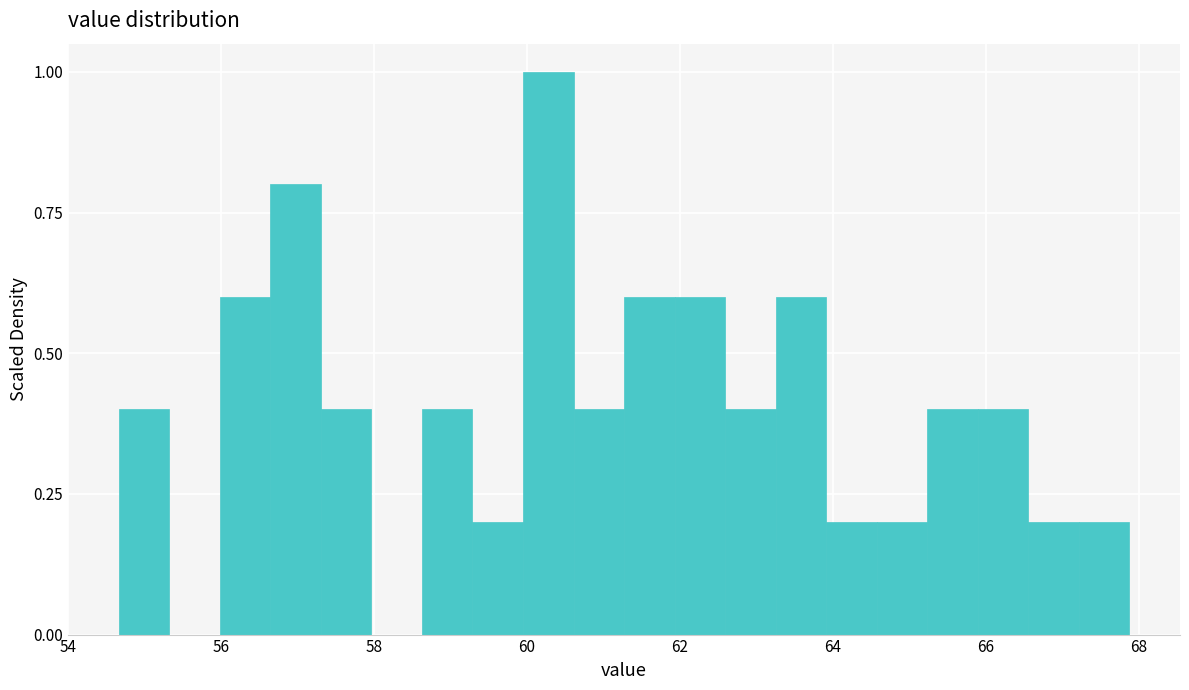

Read against the x-axis, roughly where is the centre of the tallest bar?

60.2